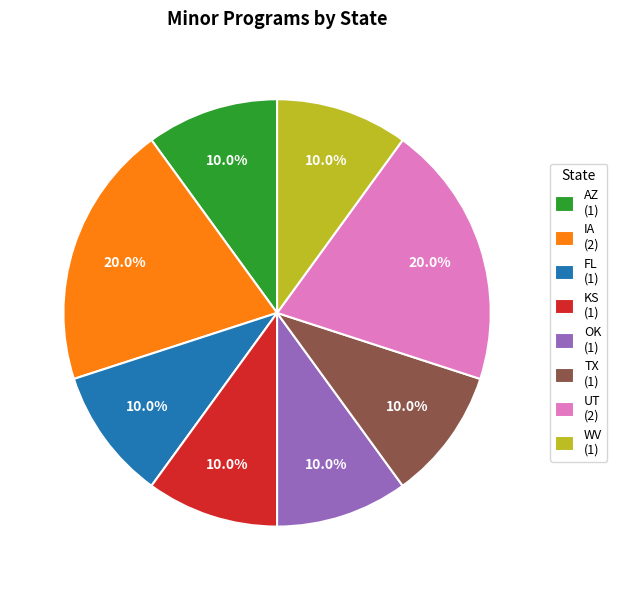

Is AZ (1) the majority of the pie?

No